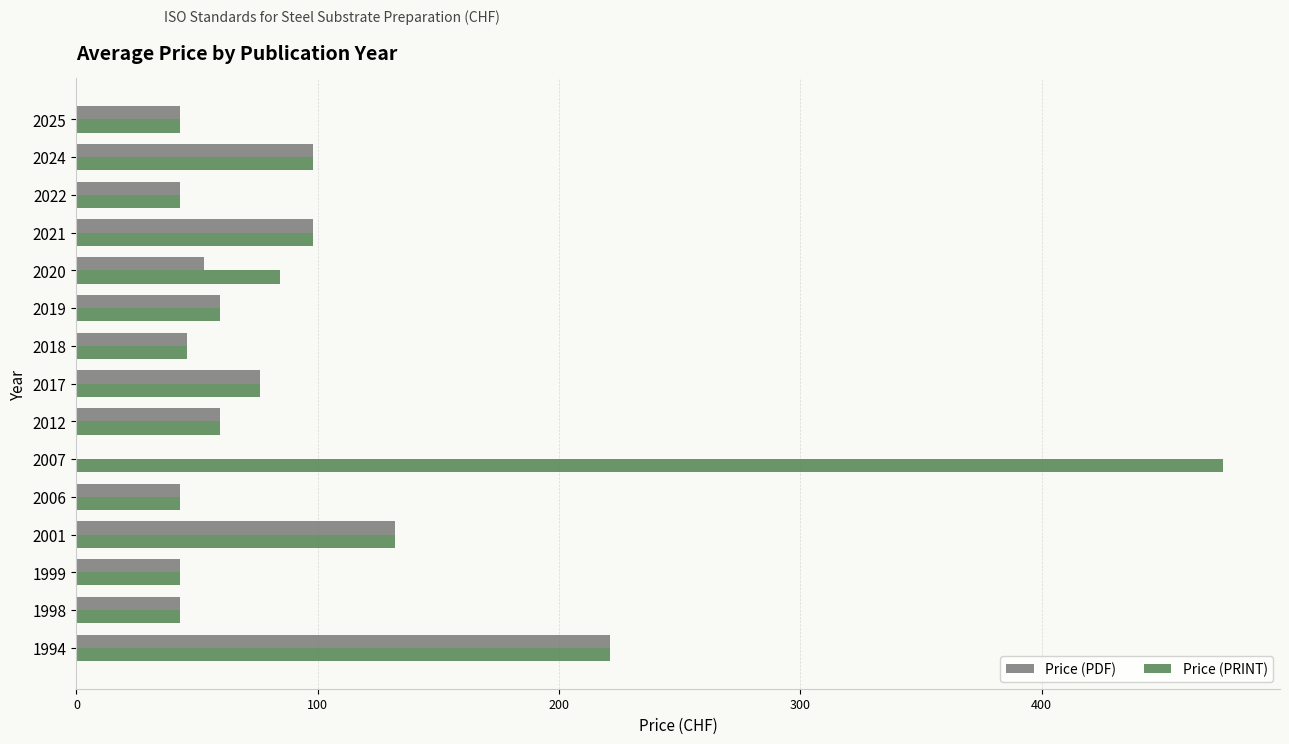

Which series has the largest total across all categories?

Price (PRINT)